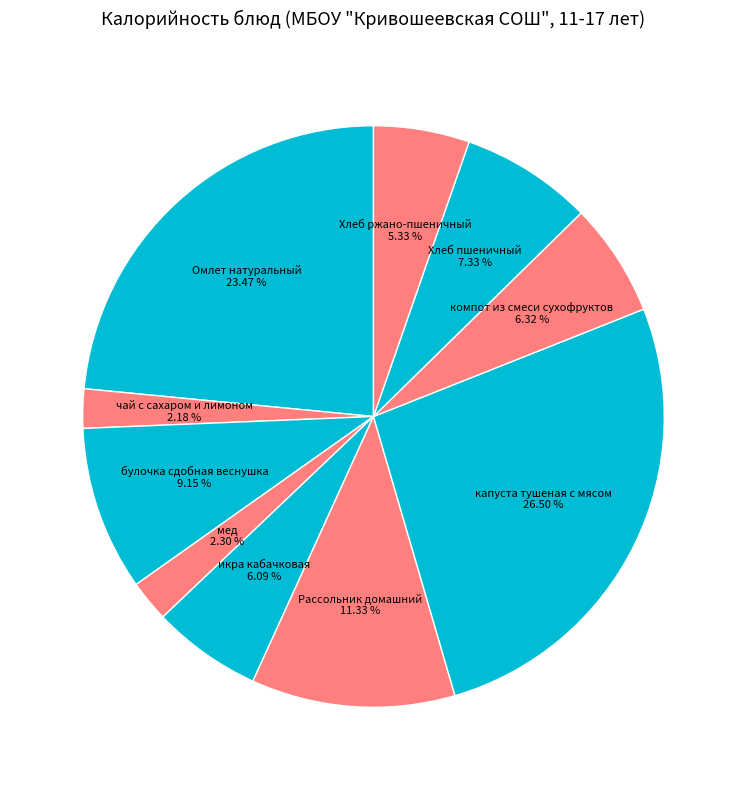

Is it true that чай с сахаром и лимоном is 2% of the pie?

True